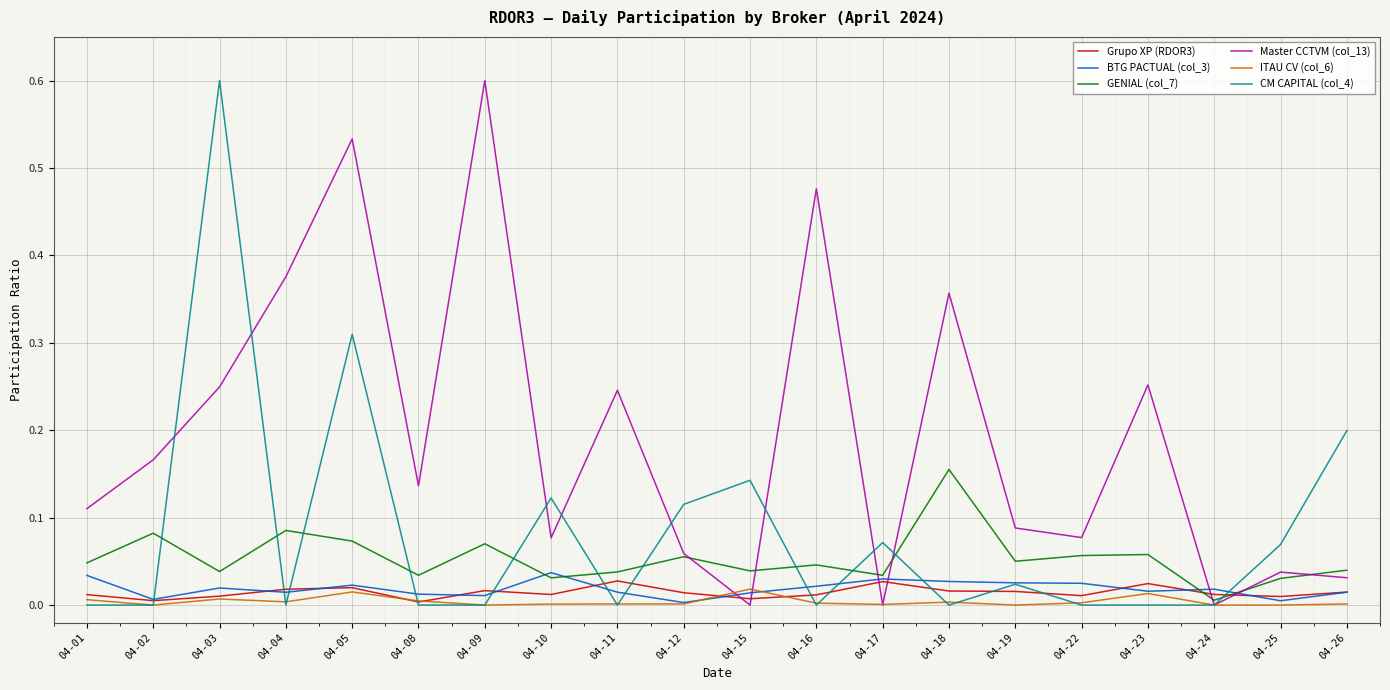

Is it true that GENIAL (col_7) equals 0.0 at 04-01?

True